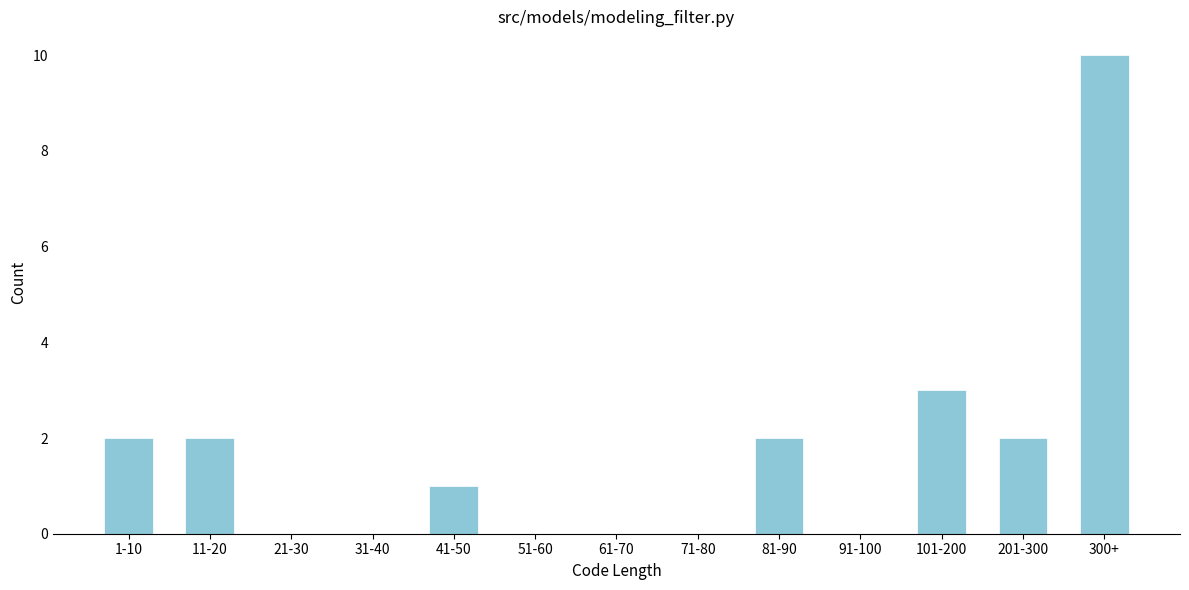

The chart shows a value of 1 at 101-200. True or false?

False